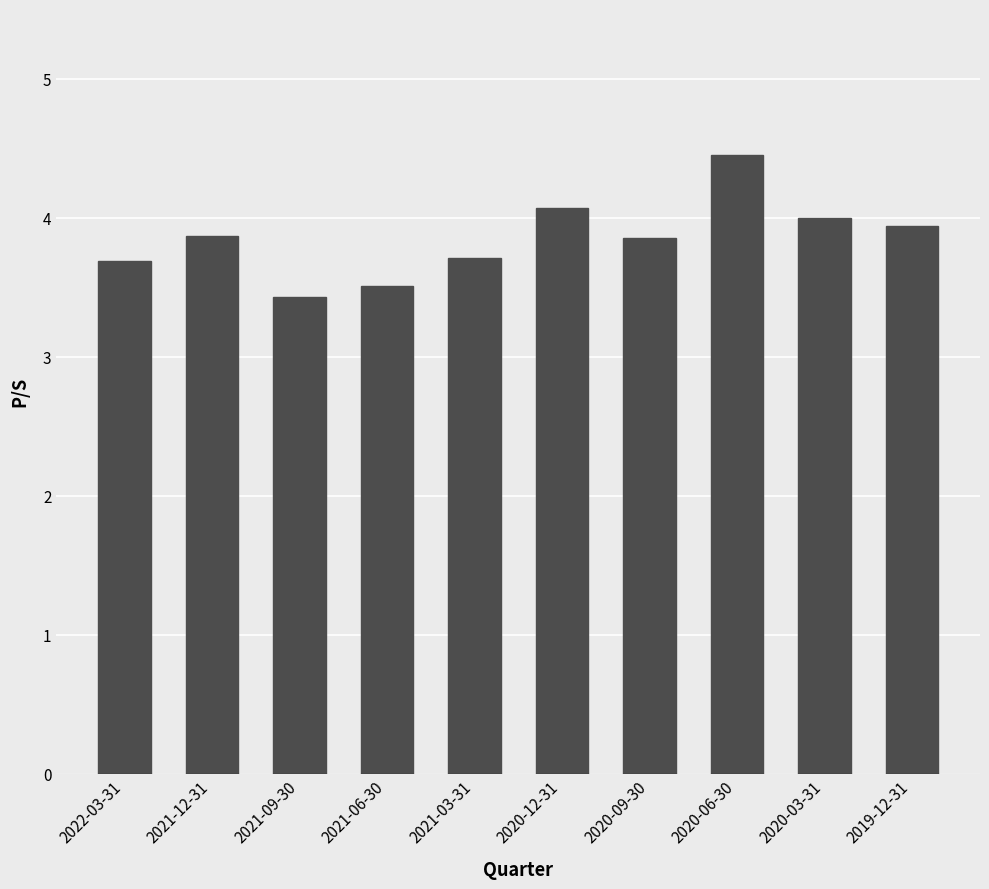

Are the bars horizontal?

No